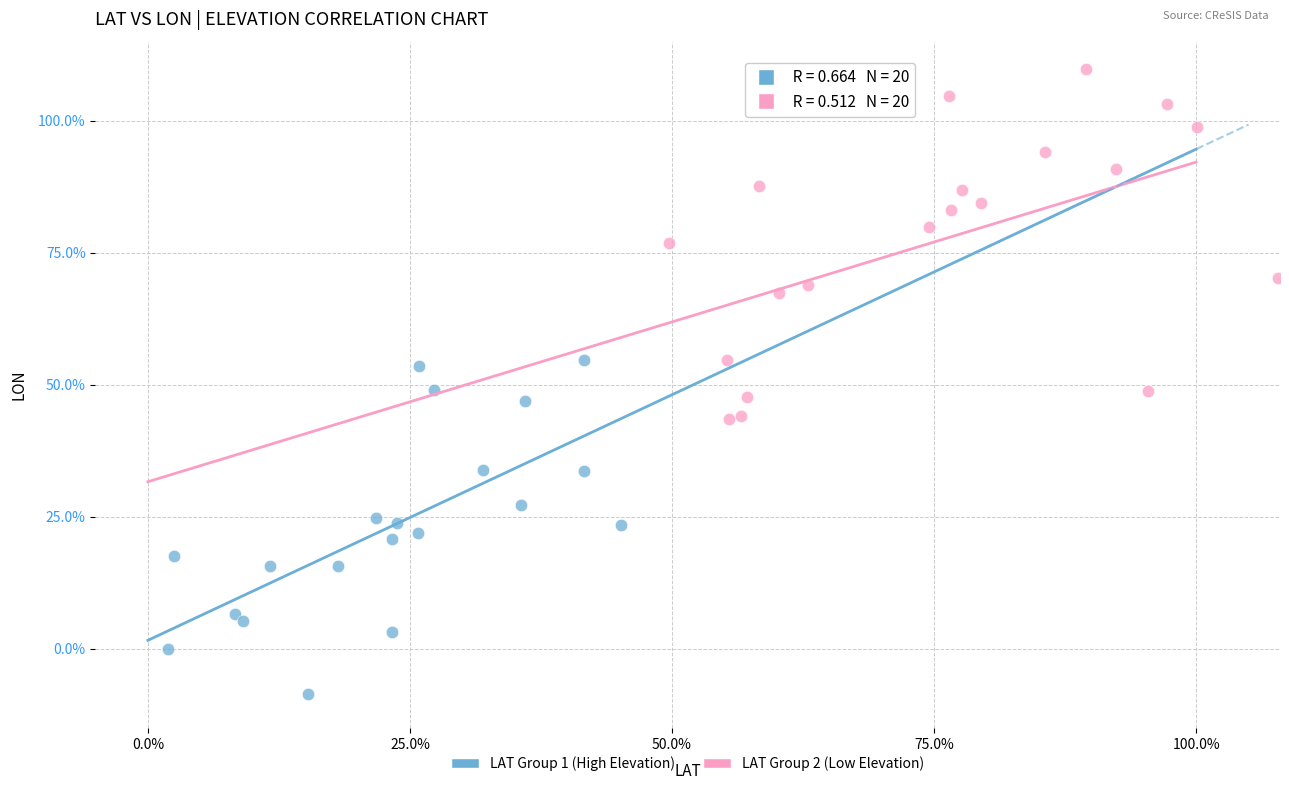

What are all the series names shown in the legend?

LAT Group 1 (High Elevation), LAT Group 2 (Low Elevation)